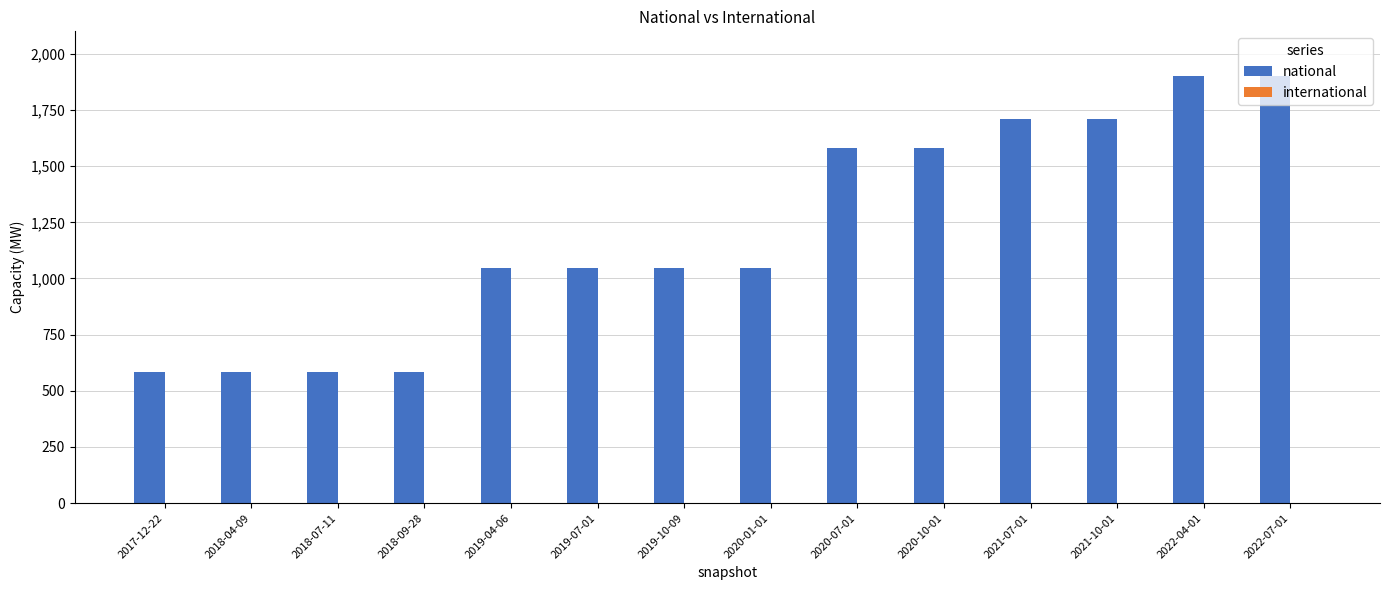

The value at 2017-12-22 is 583. True or false?

True